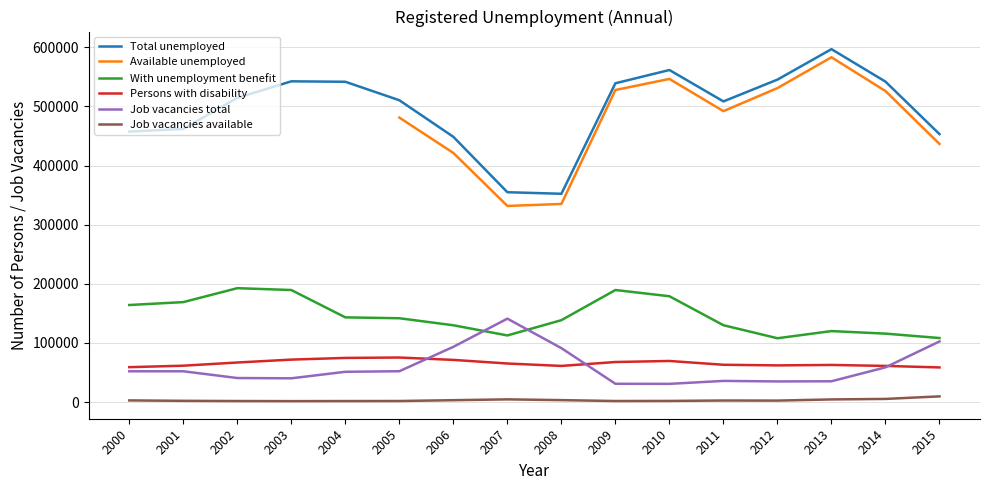

How many distinct data groups are displayed?

6